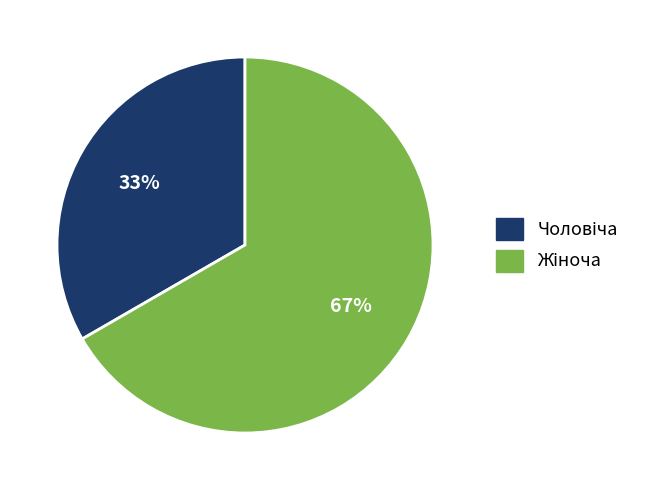

Is there a majority slice in this chart?

Yes